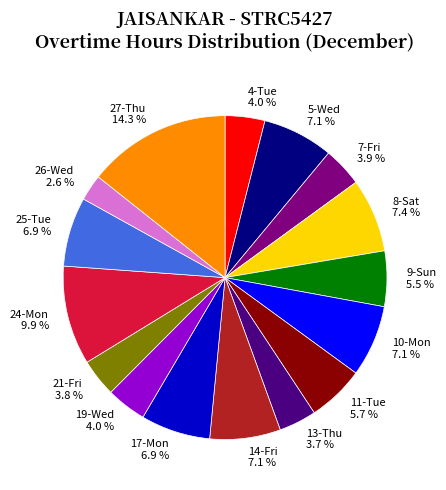

Is there a majority slice in this chart?

No